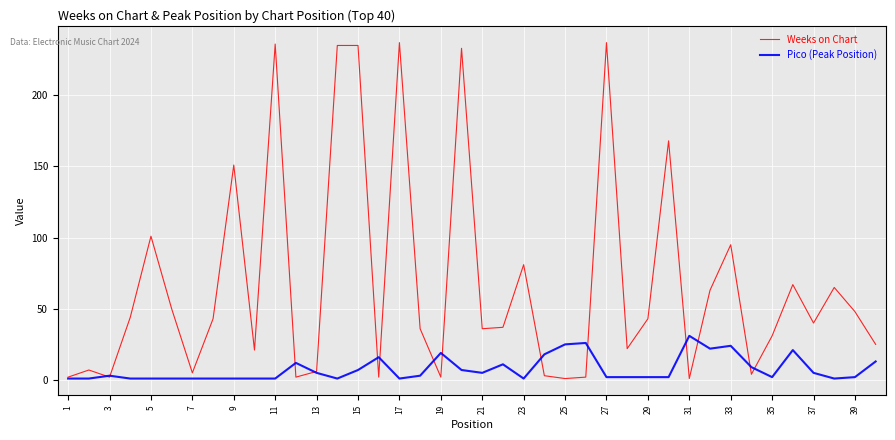

What is the maximum value shown in the chart?

237